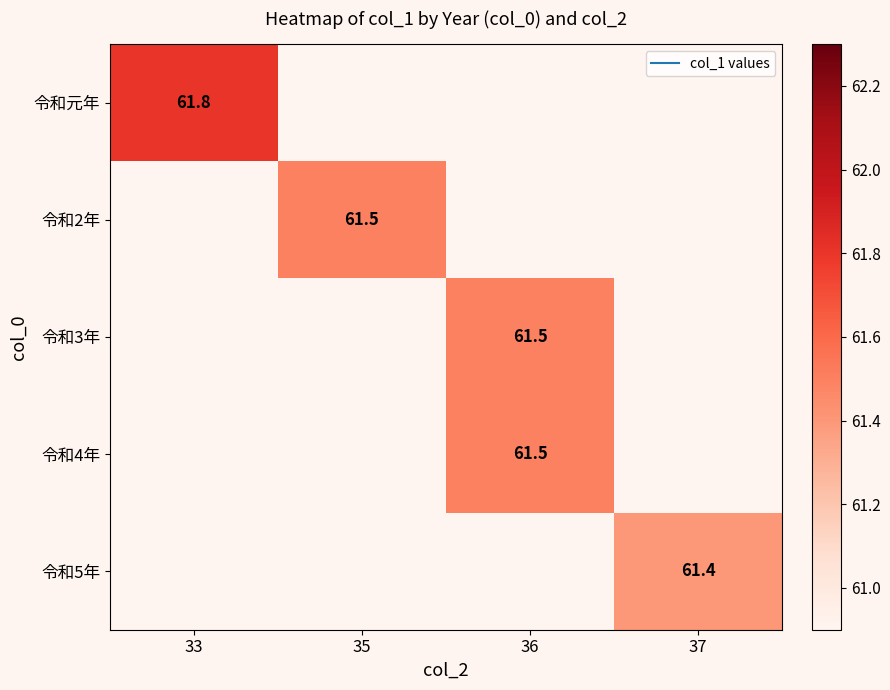

Read the 令和5年 value at 37.

61.4